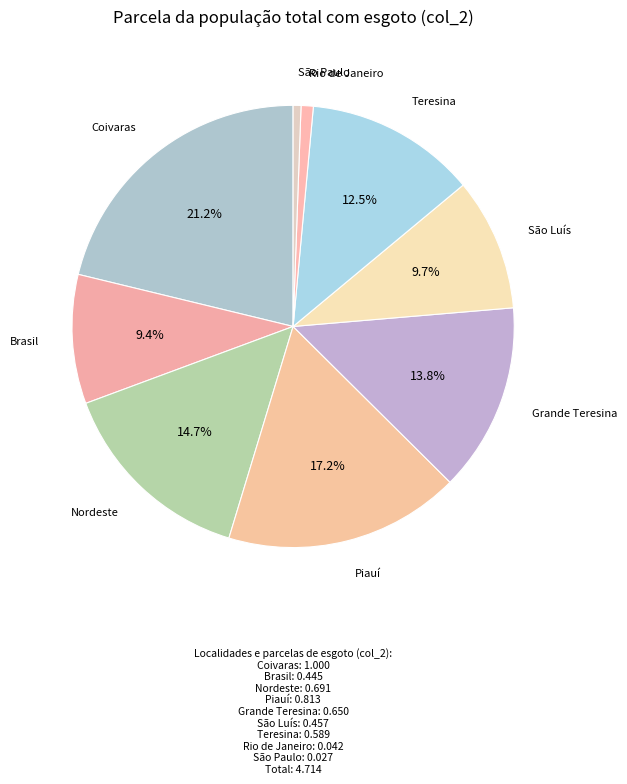

To the nearest percent, what is the combined percentage of Rio de Janeiro and Grande Teresina?

15%